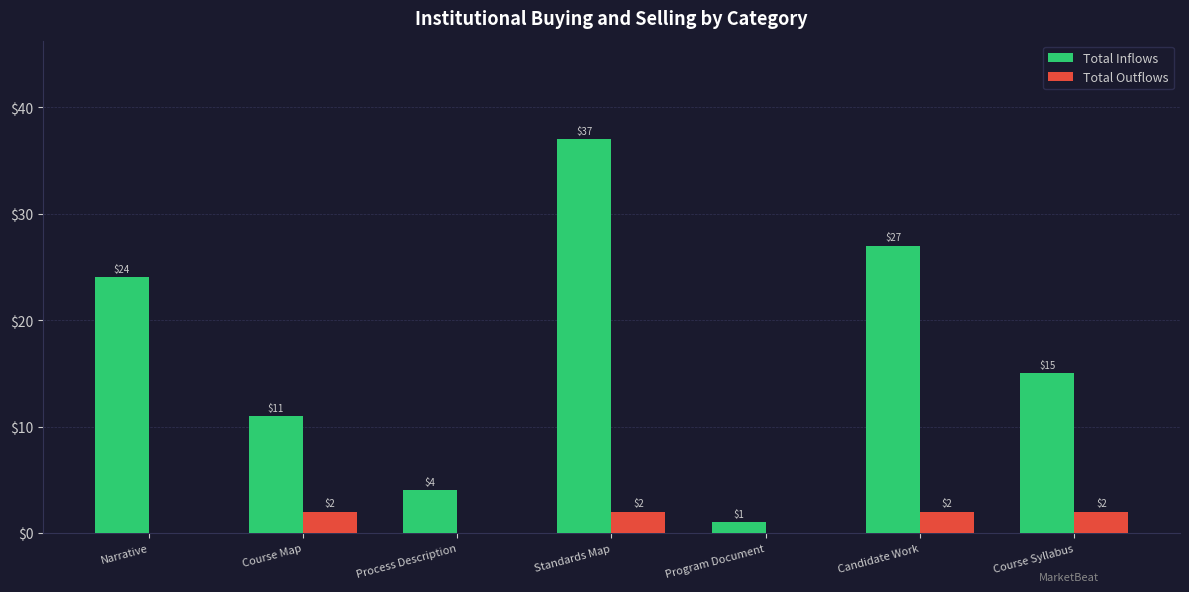

True or false: Total Outflows has a value of 2 at Course Syllabus.

True